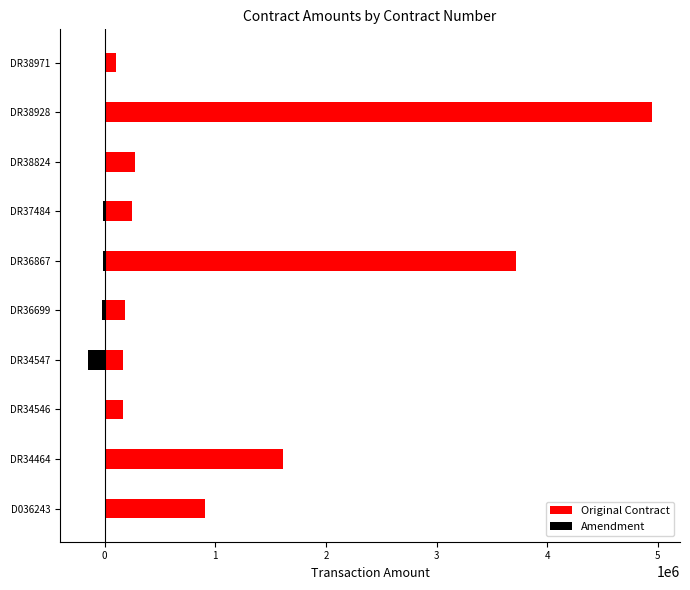

What is the difference between the highest and lowest values at DR34546?

164400.0